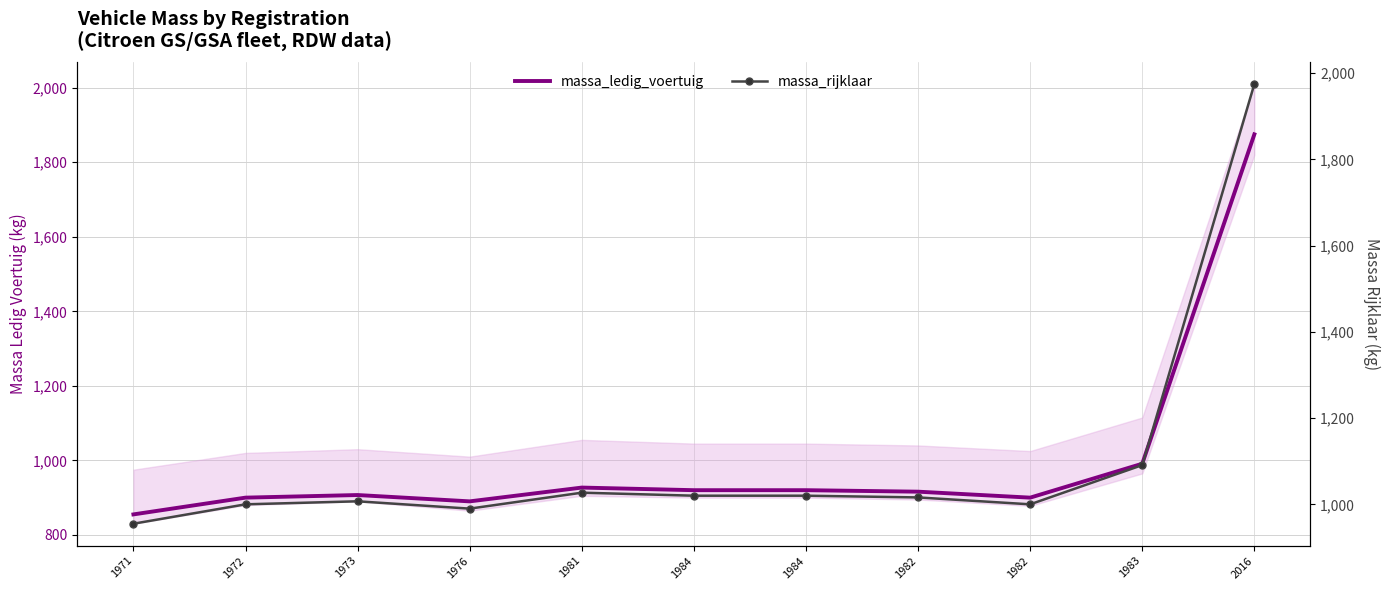

What is the smallest value displayed?

855